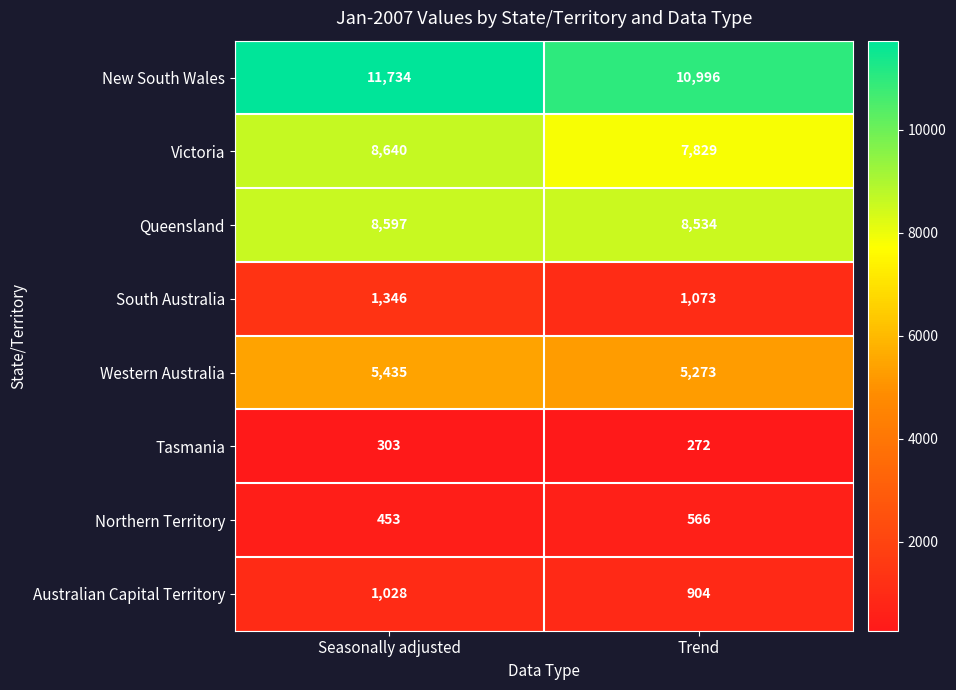

At Trend, list the series in order from largest to smallest.

New South Wales, Queensland, Victoria, Western Australia, South Australia, Australian Capital Territory, Northern Territory, Tasmania